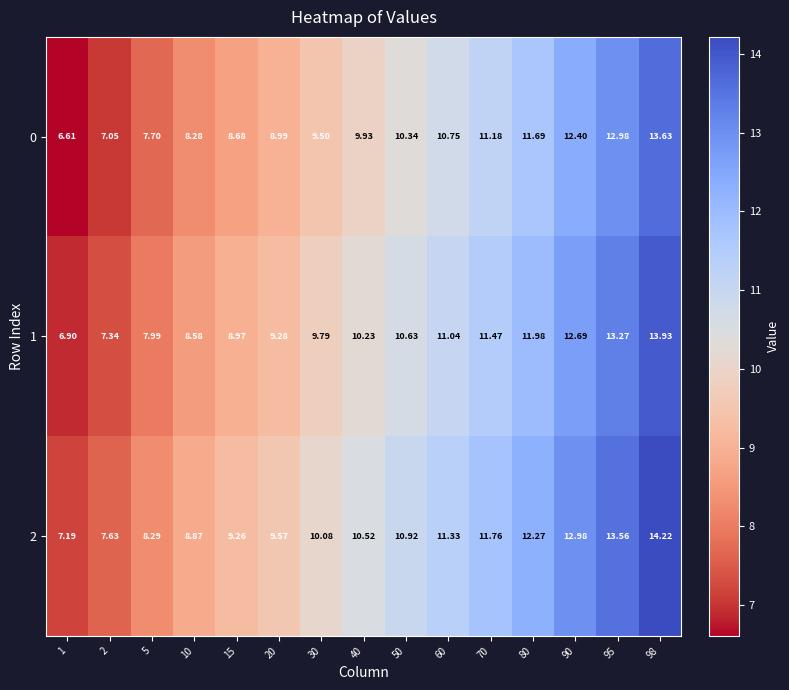

How many data points in 1 are above 10?

8